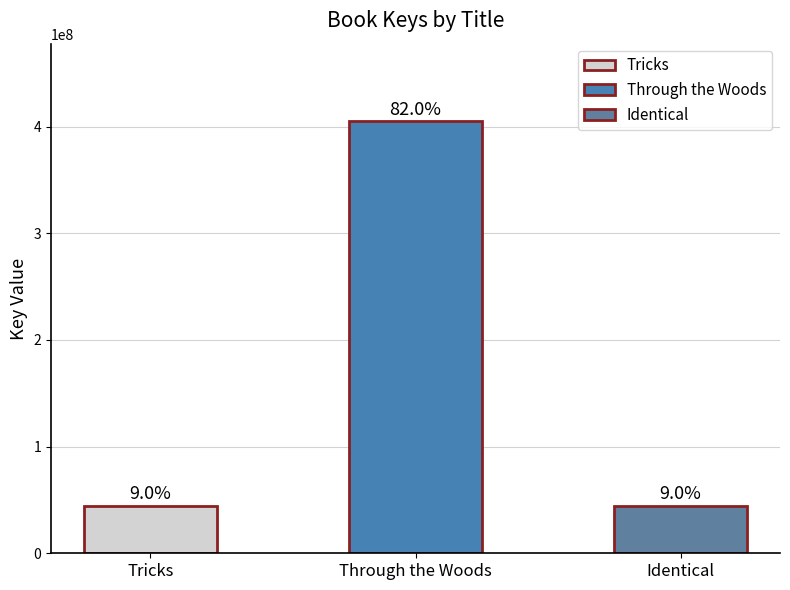

List the labels in order of value, largest first.

Through the Woods, Tricks, Identical